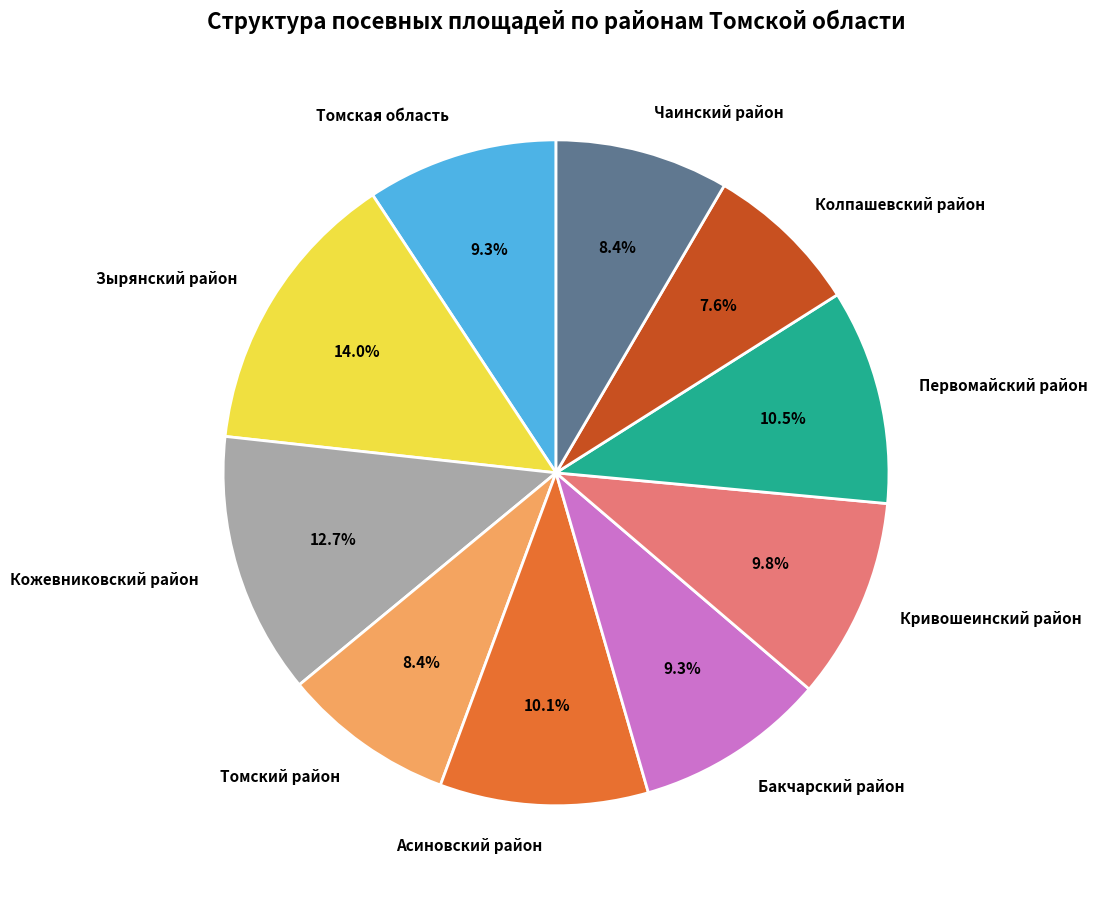

How many slices are in this pie chart?

10